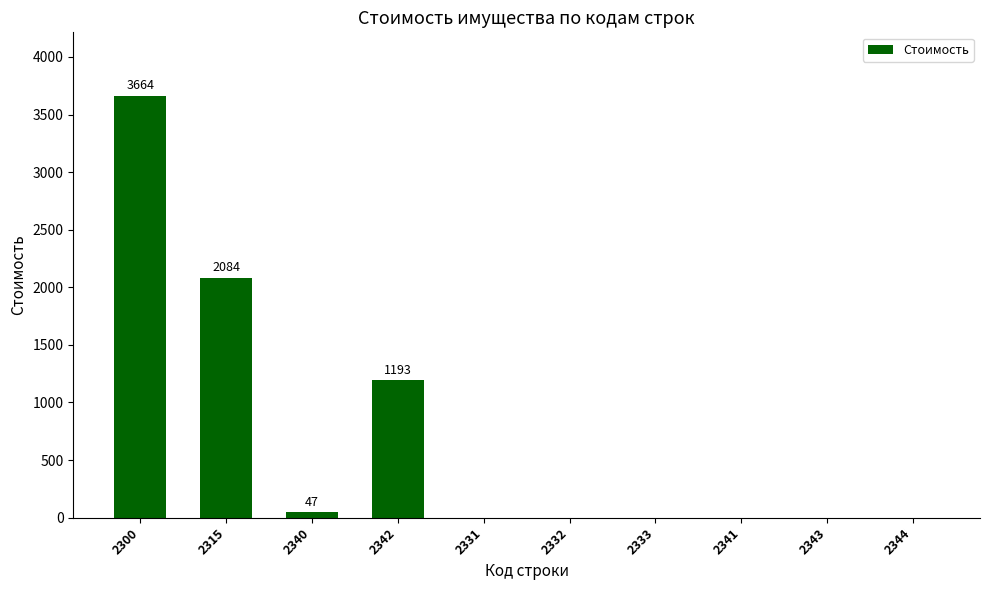

Reading right to left, transcribe all the data shown in this chart.

2344=0	2343=0	2341=0	2333=0	2332=0	2331=0	2342=1193	2340=47	2315=2084	2300=3664